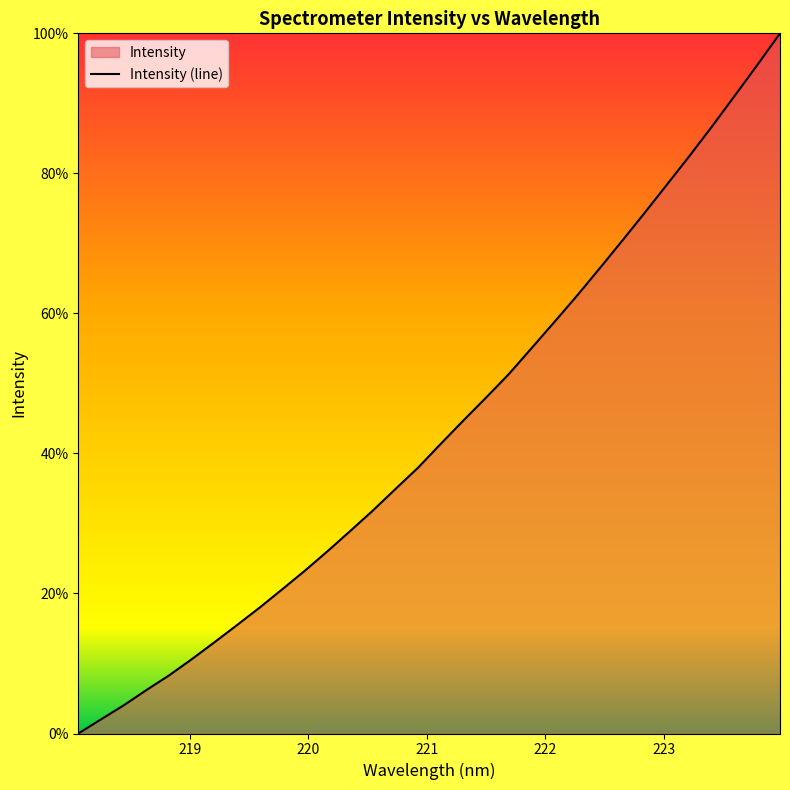

What is the difference between the maximum and minimum values?

100.0